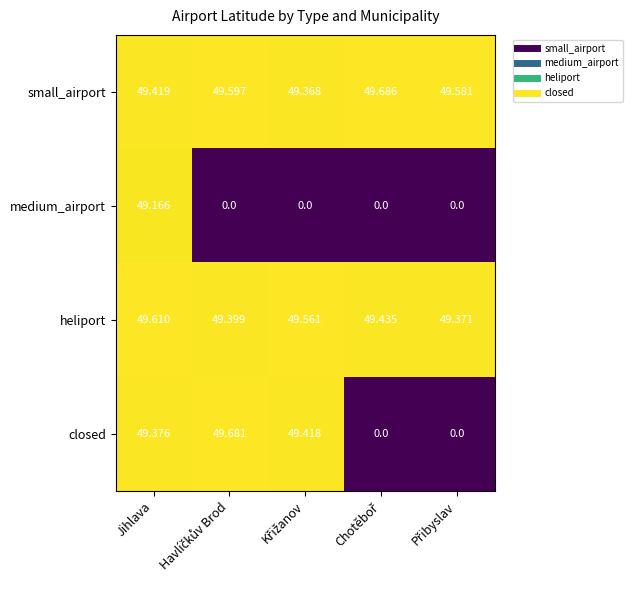

Rank the series by their maximum value, from lowest to highest.

medium_airport, heliport, closed, small_airport